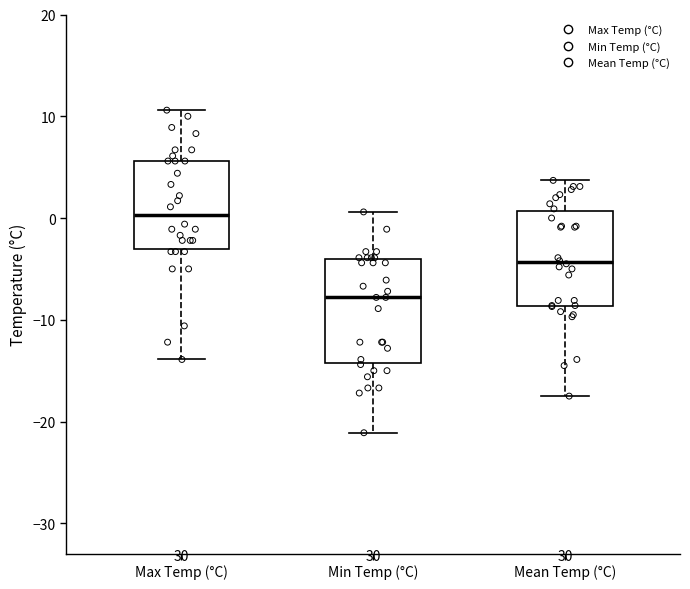

Reading left to right, read every box against the y-axis: the position of its median line, the range the box covers, and the ends of its whiskers. The values are not printed on the chart, so give them approximately, as read against the axis.

Max Temp (°C): median 0, box -3 to 6, whiskers -14 to 11
Min Temp (°C): median -8, box -14 to -4, whiskers -21 to 1
Mean Temp (°C): median -4, box -9 to 1, whiskers -17 to 4